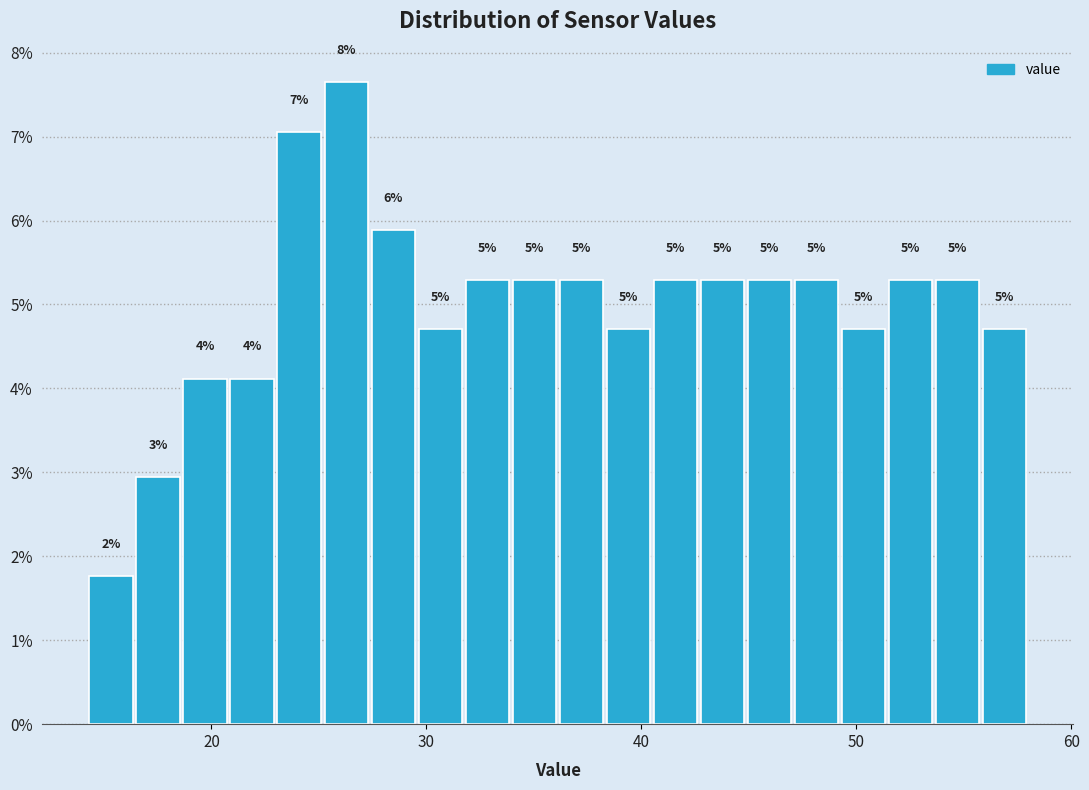

Read against the x-axis, roughly where is the centre of the tallest bar?

26